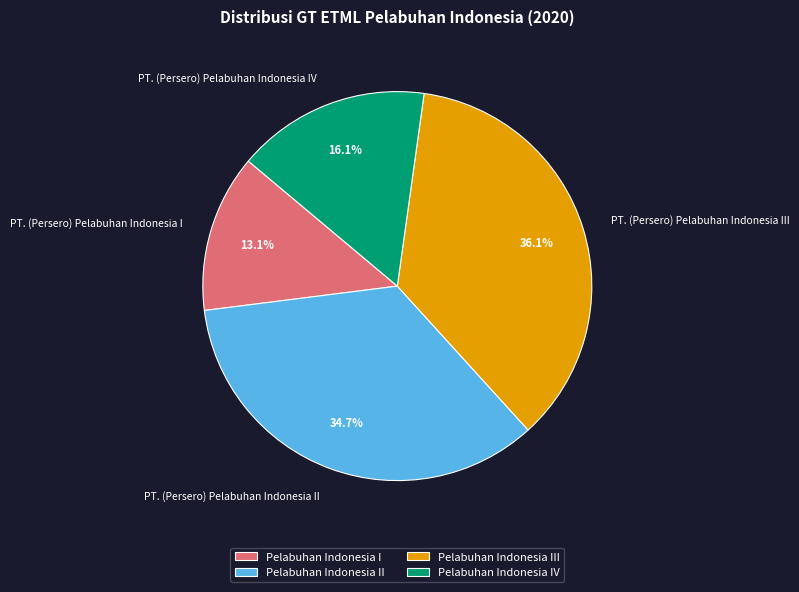

True or false: PT. (Persero) Pelabuhan Indonesia I accounts for 13% of the total.

True